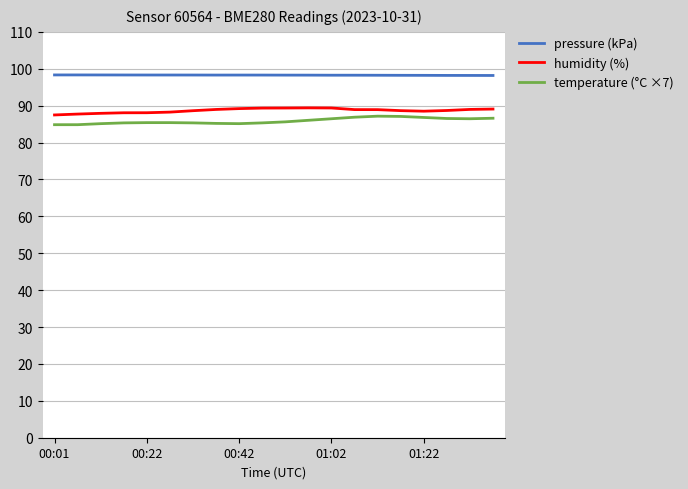

Which series has the largest range (max minus min)?

temperature (°C ×7)